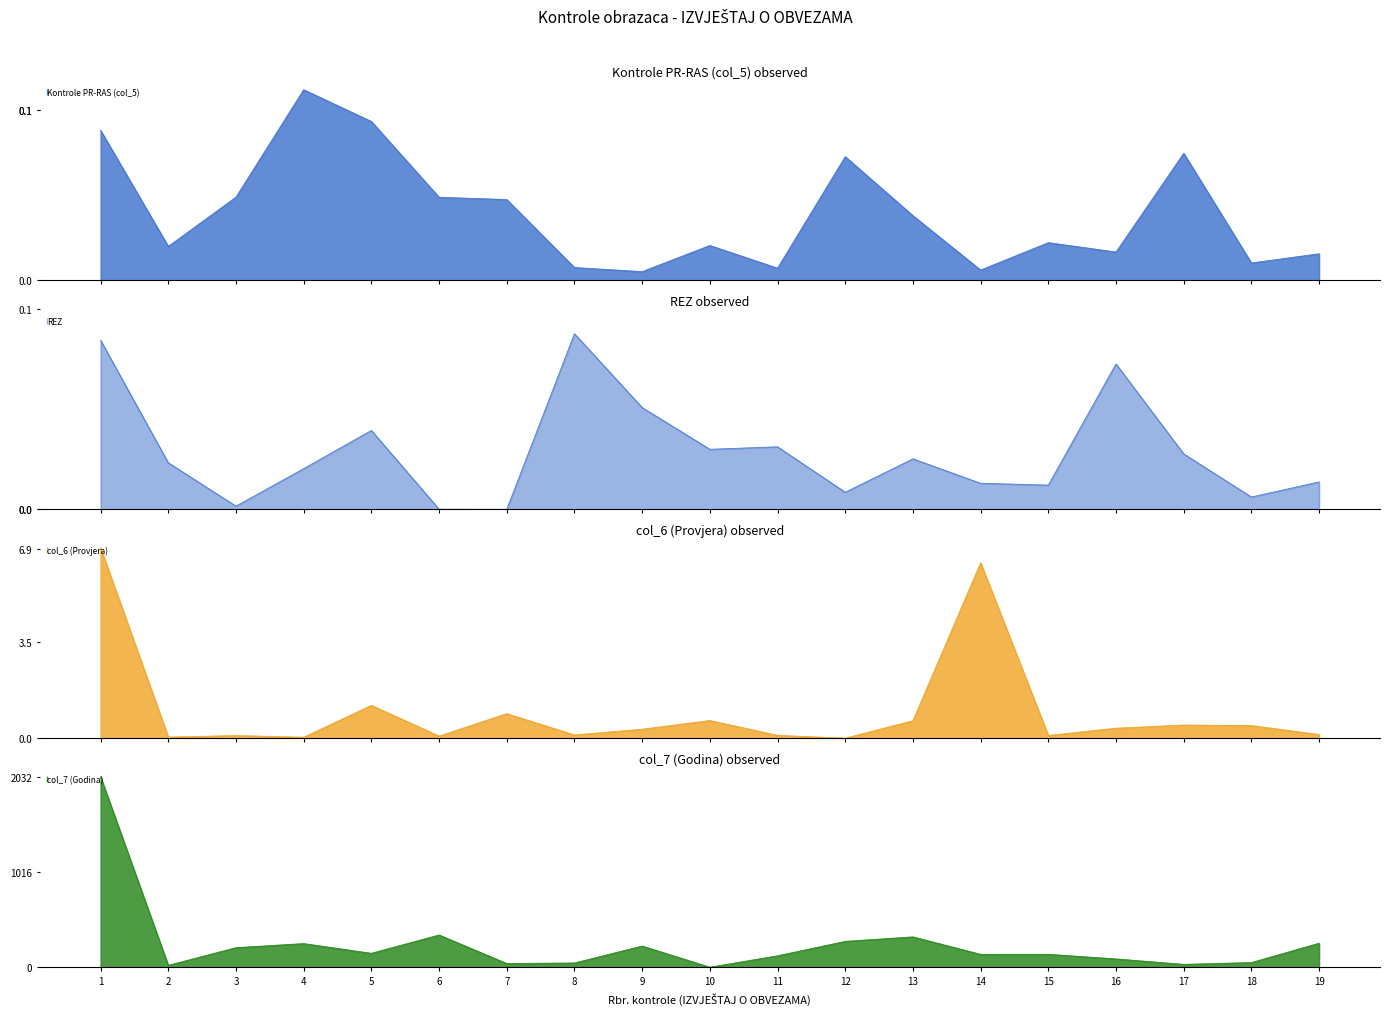

Does the chart have visible grid lines?

No